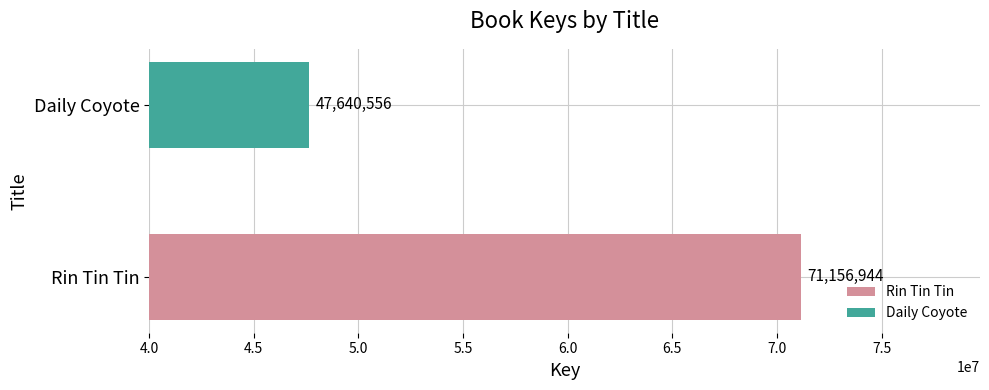

How many data points does each series have?

1